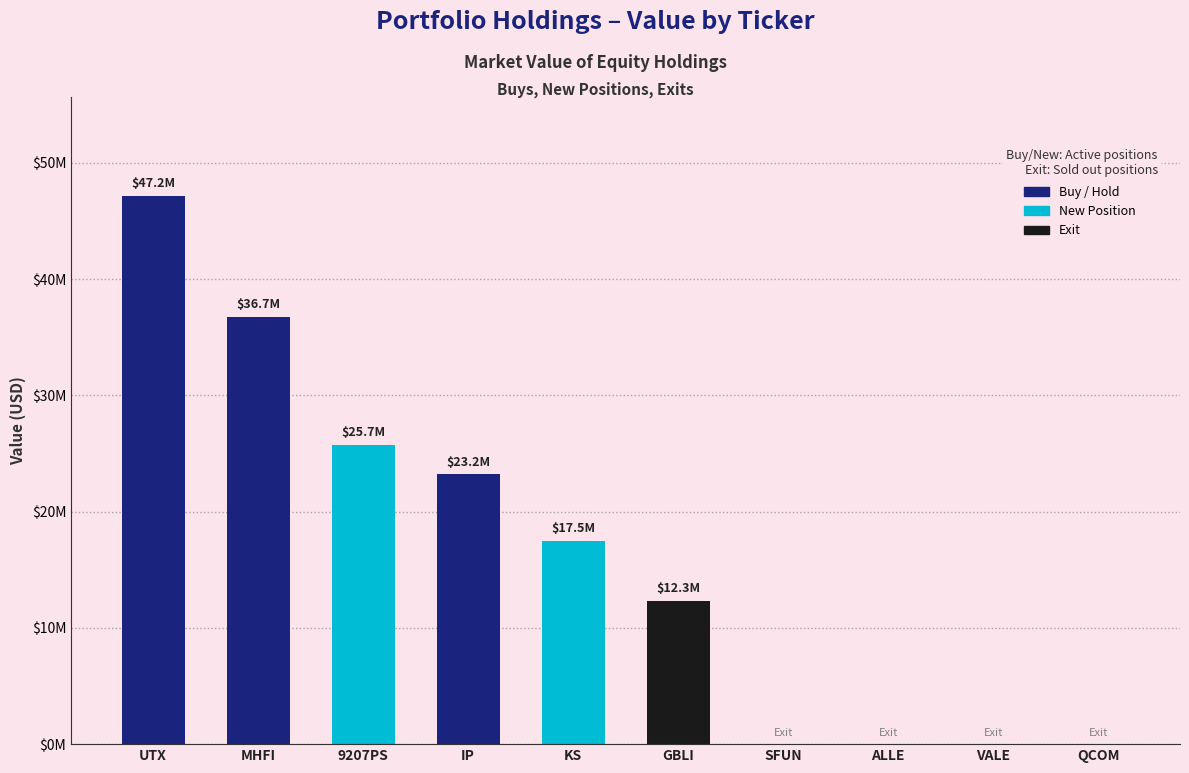

Reading left to right, transcribe all the data shown in this chart.

UTX=47167000	MHFI=36736000	9207PS=25712000	IP=23202000	KS=17497000	GBLI=12316000	SFUN=0	ALLE=0	VALE=0	QCOM=0